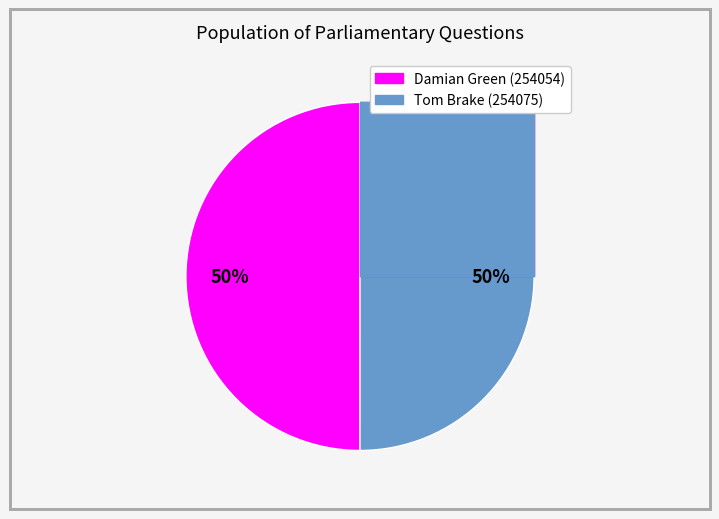

Rank the categories by value from lowest to highest.

Damian Green (254054), Tom Brake (254075)